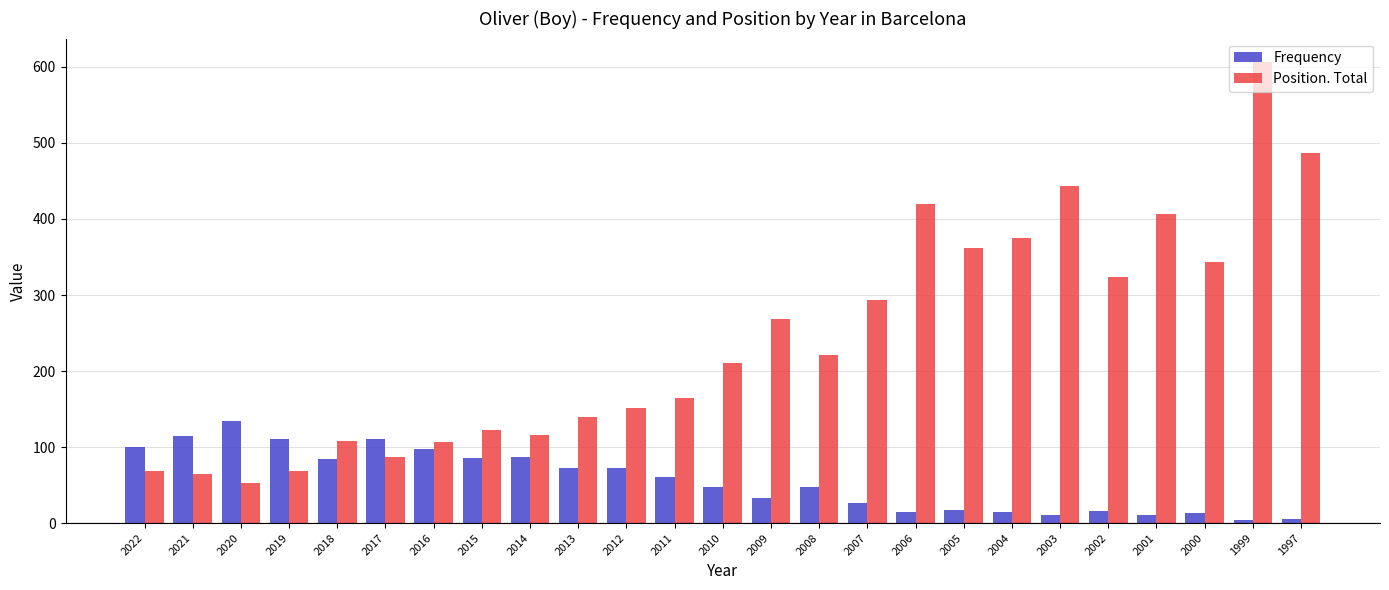

The Position. Total series shows 166 at 1999. True or false?

False